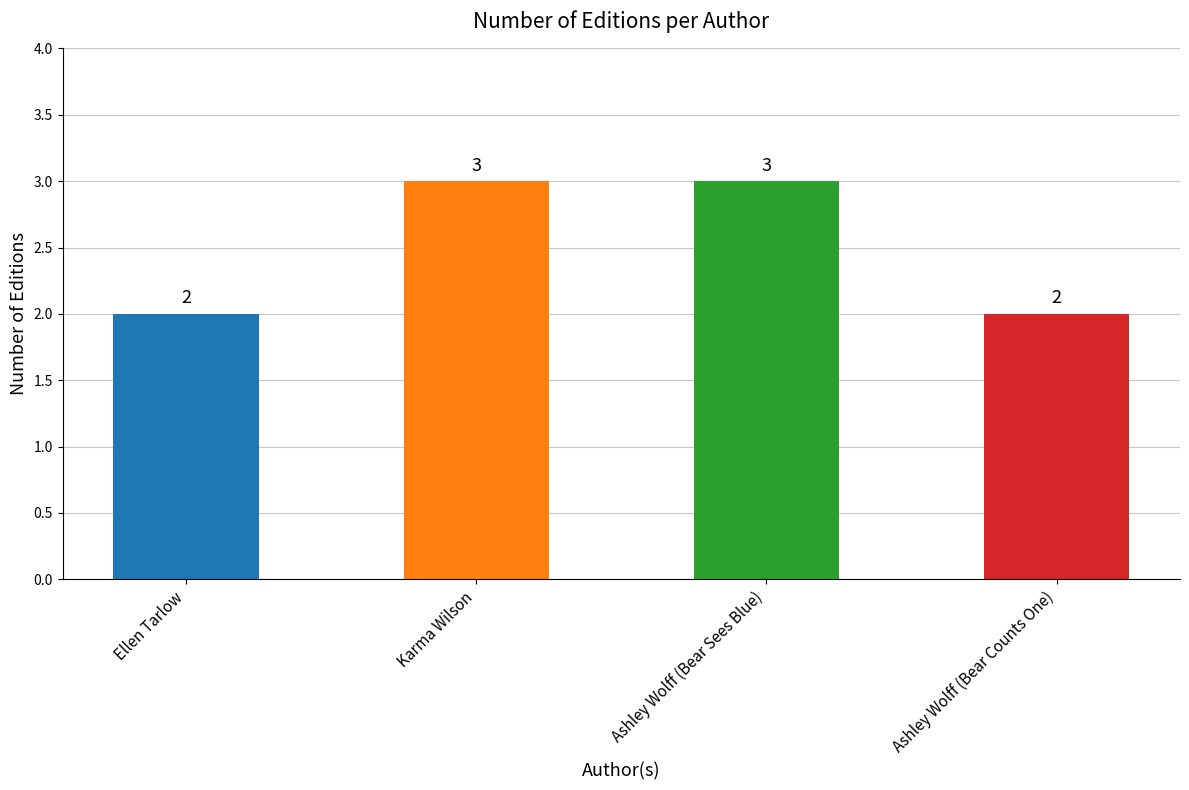

Count the number of data series in this chart.

1